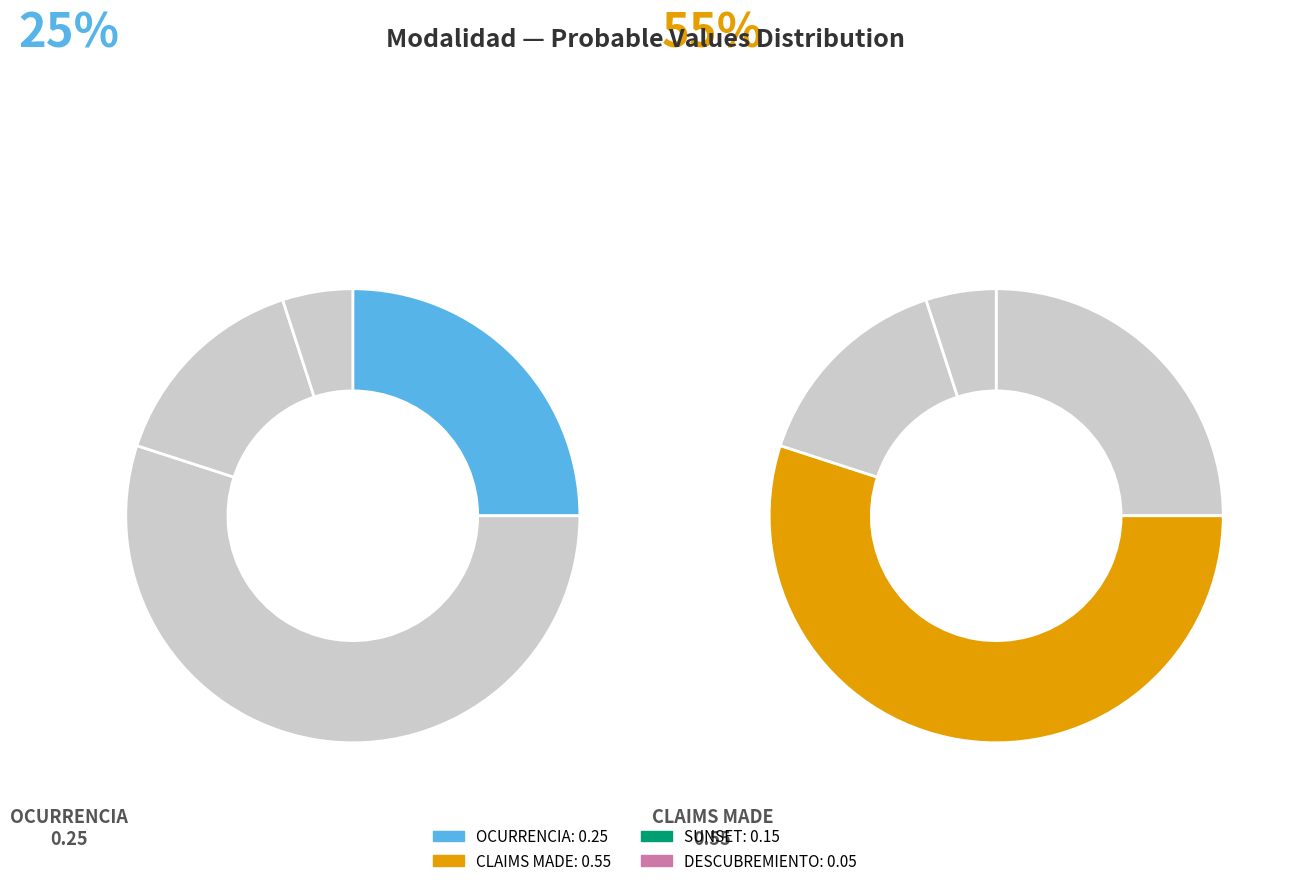

To the nearest percent, what is the average slice percentage?

25%